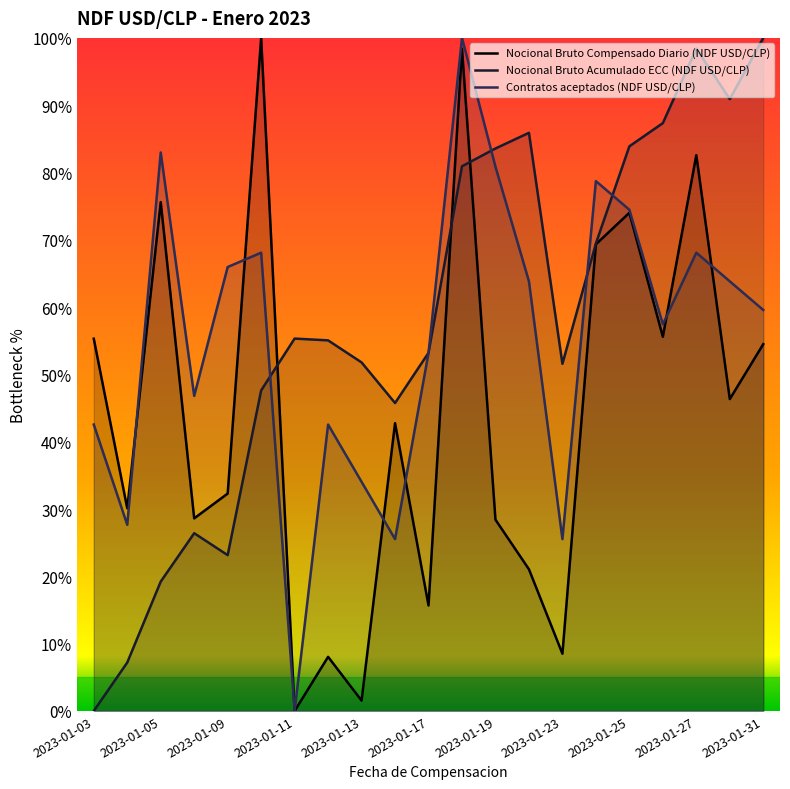

How many data points in Nocional Bruto Acumulado ECC (NDF USD/CLP) are less than 55?

10